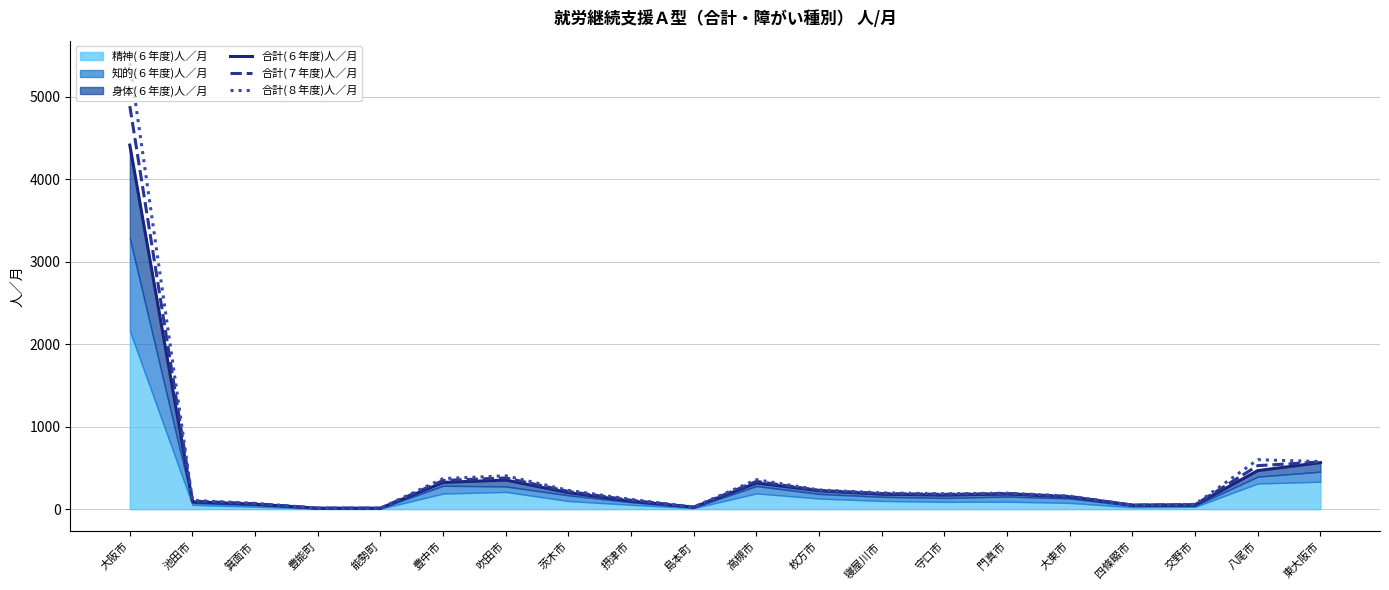

True or false: 合計(６年度)人／月 and 合計(８年度)人／月 intersect in this chart.

False